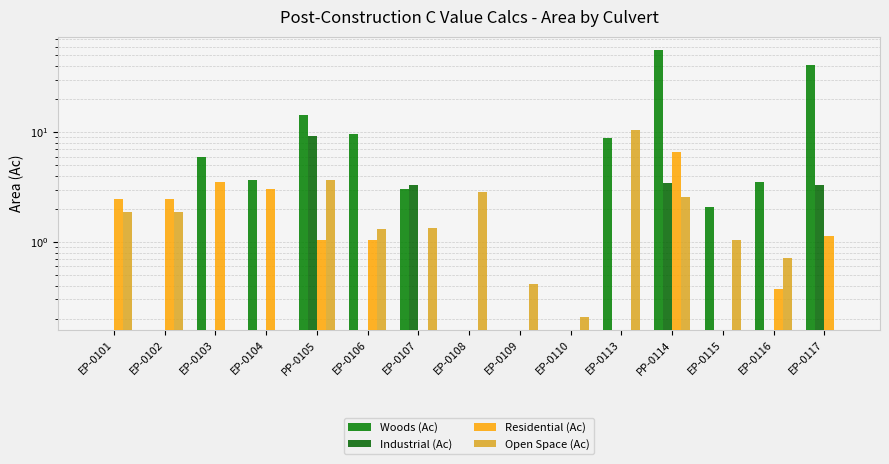

Reading left to right, transcribe all the data shown in this chart.

Woods (Ac): 0.0	0.0	5.9	3.7	14.3	9.7	3.1	0.0	0.0	0.0	8.8	56.3	2.1	3.5	40.9
Industrial (Ac): 0.0	0.0	0.0	0.0	9.2	0.0	3.3	0.0	0.0	0.0	0.0	3.4	0.0	0.0	3.3
Residential (Ac): 2.4	2.4	3.5	3.1	1.0	1.0	0.0	0.0	0.0	0.0	0.0	6.6	0.0	0.4	1.1
Open Space (Ac): 1.9	1.9	0.0	0.0	3.7	1.3	1.4	2.9	0.4	0.2	10.5	2.5	1.0	0.7	0.0